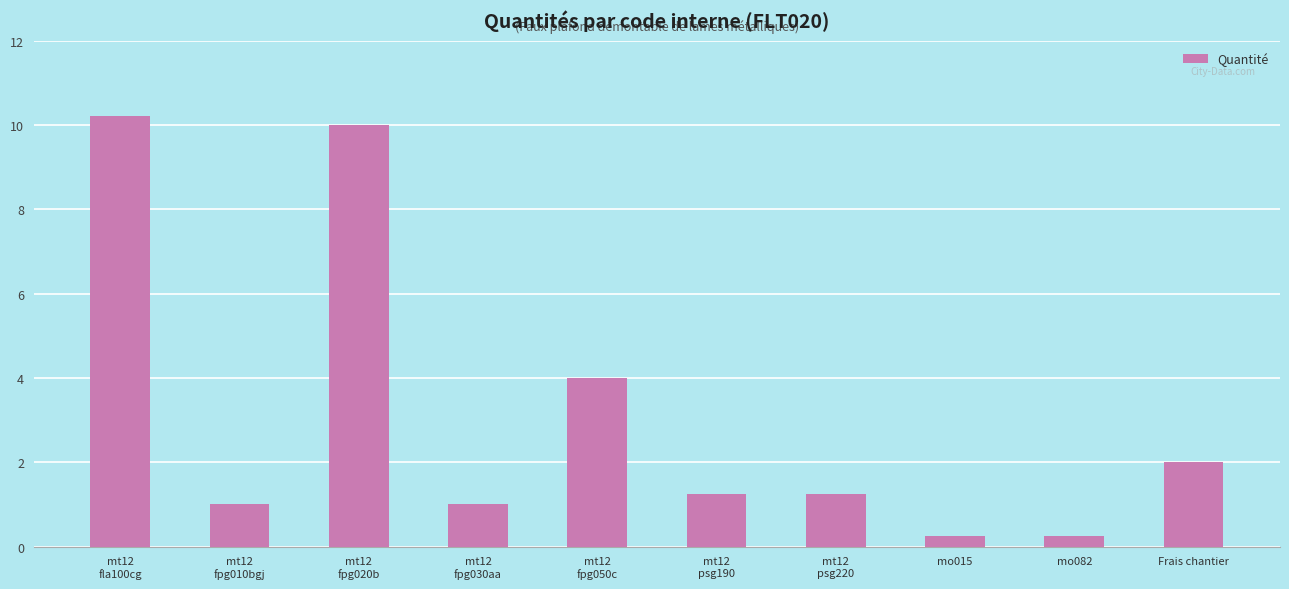

True or false: the data shows 0.2 at mo082.

True